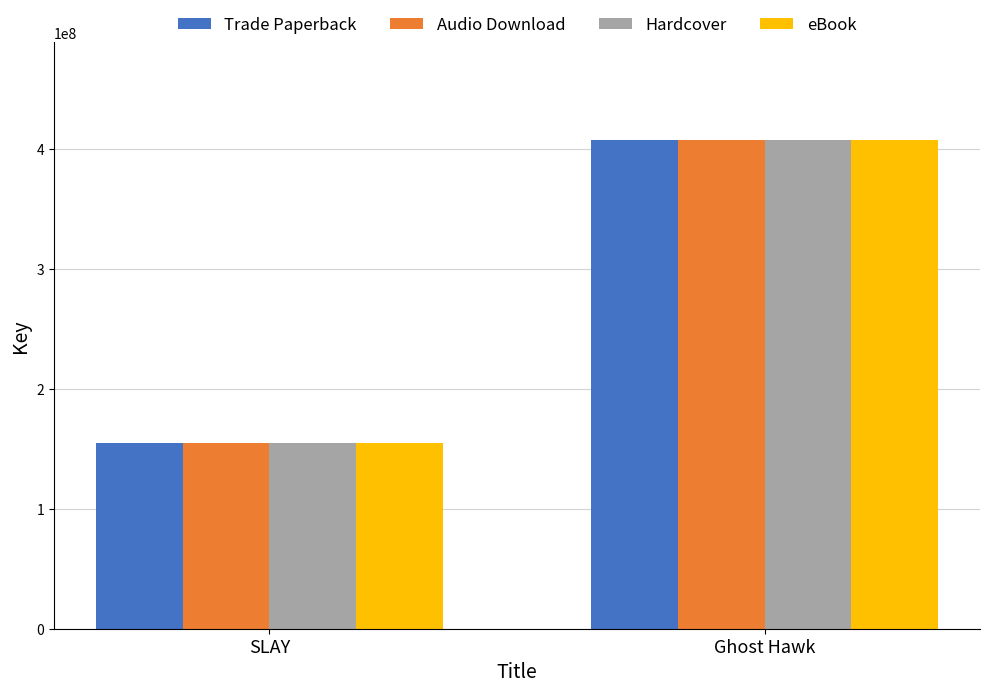

What are all the series names shown in the legend?

Trade Paperback, Audio Download, Hardcover, eBook